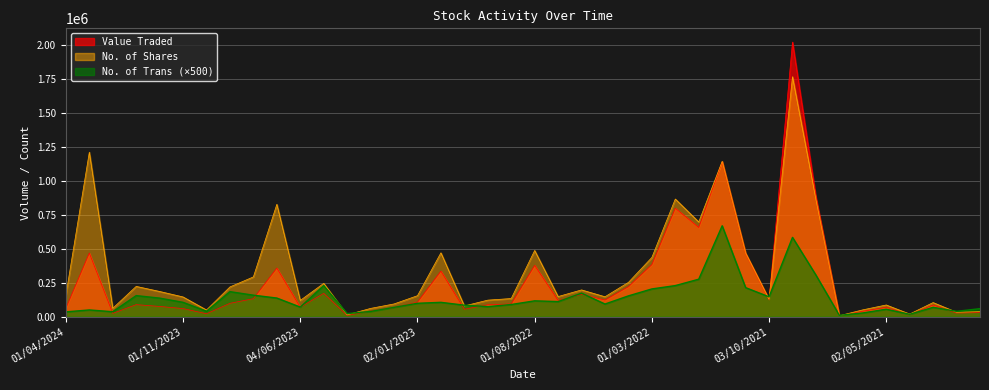

The value of No. of Trans at 01/09/2022 is 142793. True or false?

False